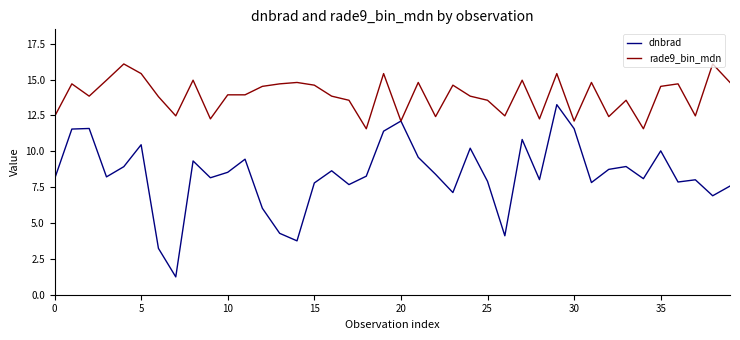

Which series has the widest spread of values?

dnbrad